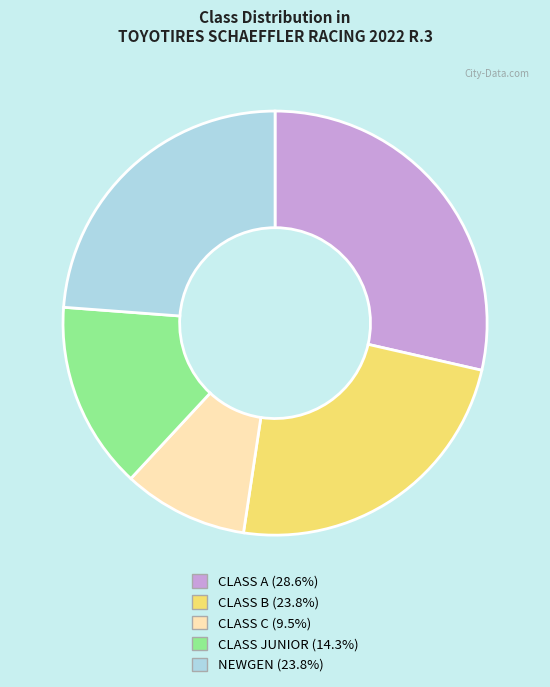

Is there any slice that represents more than half of the pie?

No